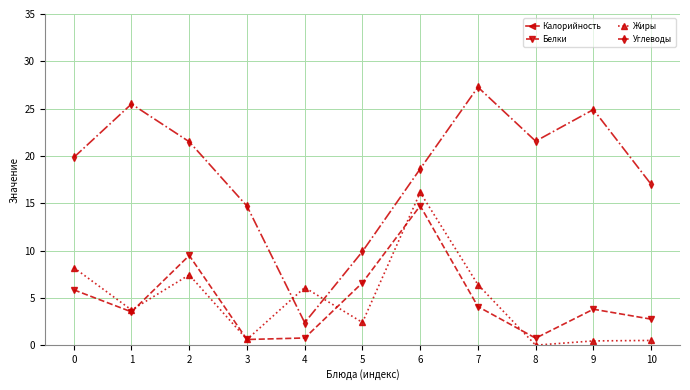

What is the spread (max minus min) of values at 8?

88.5